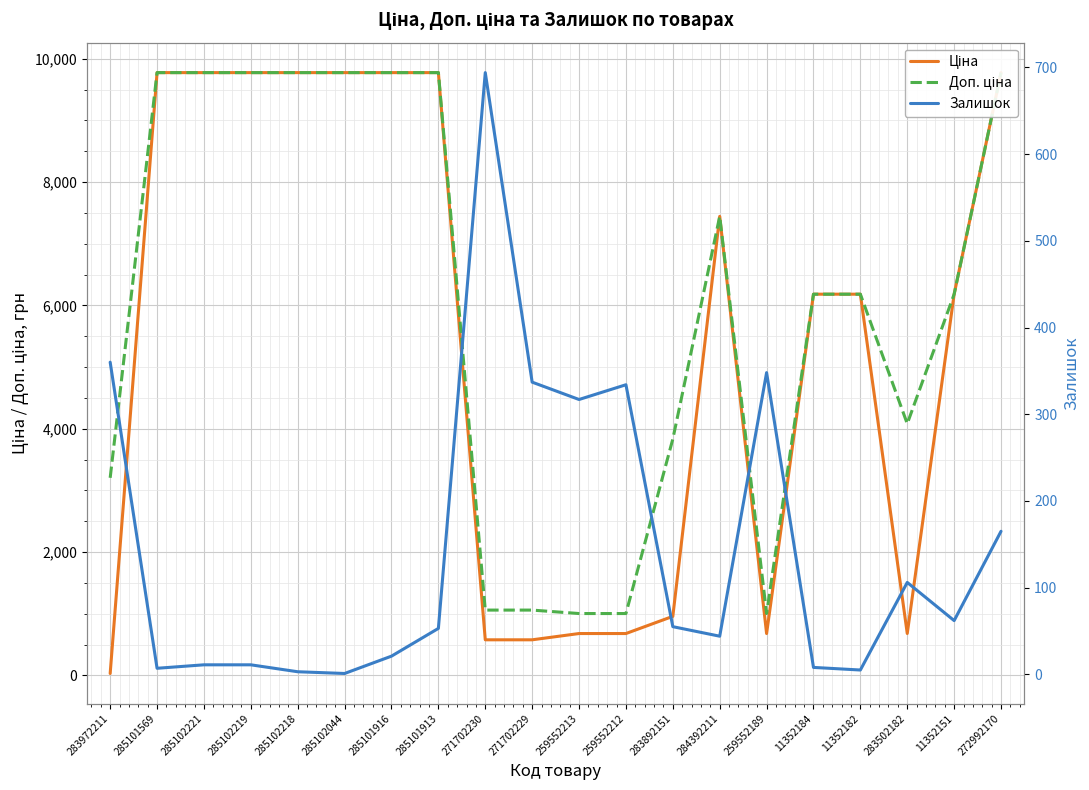

What is the label of the 4th point from the left?

285102219